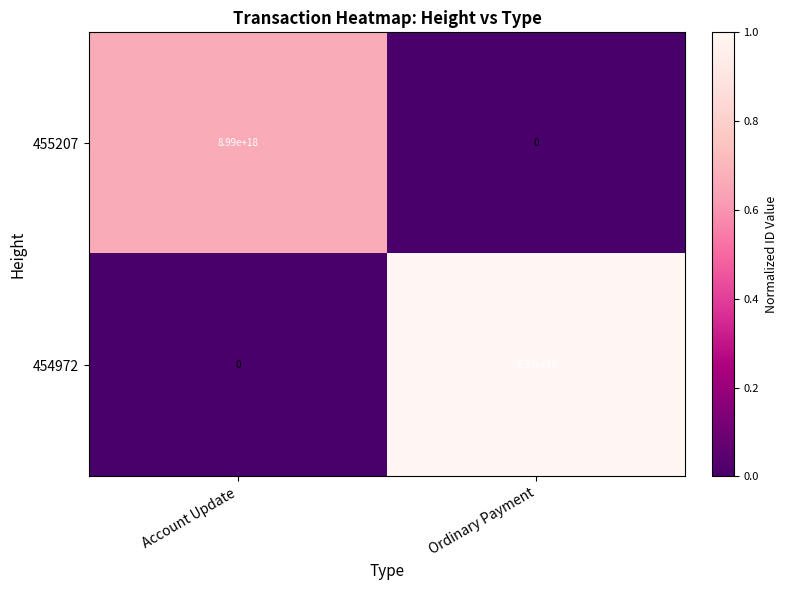

Which series has the largest total across all categories?

454972